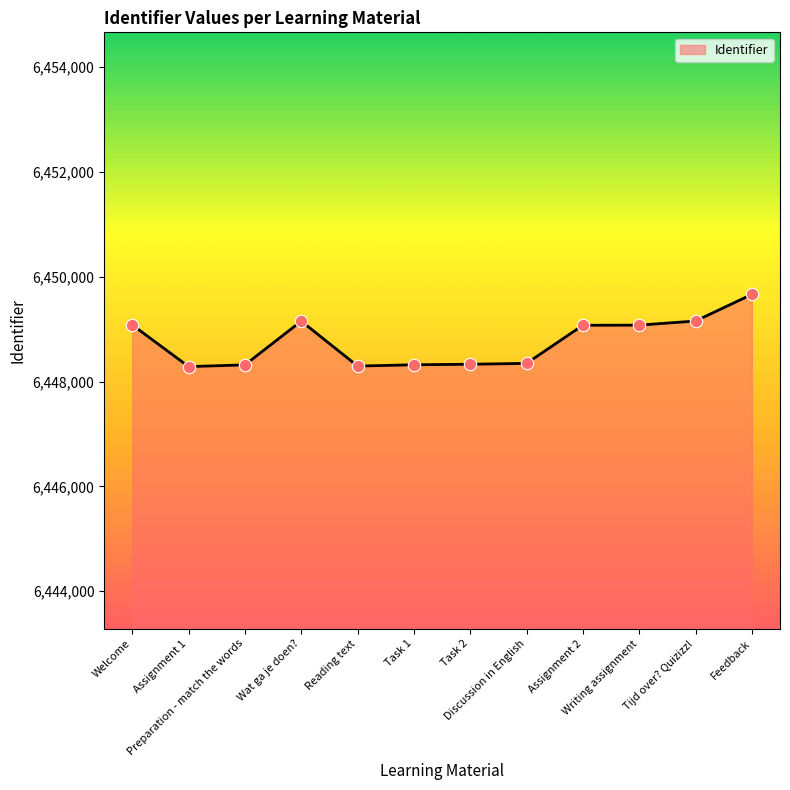

What is the change in value from Welcome to Wat ga je doen??

+73